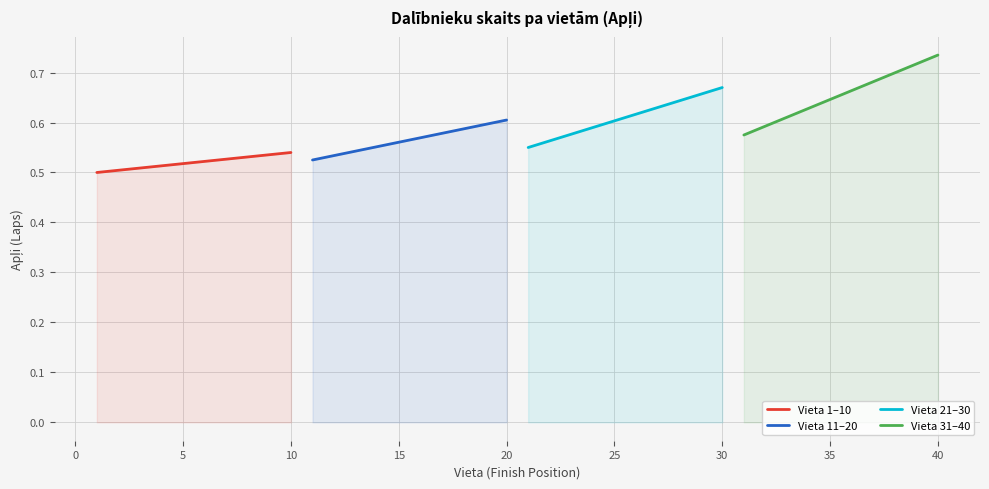

Count the number of data series in this chart.

4